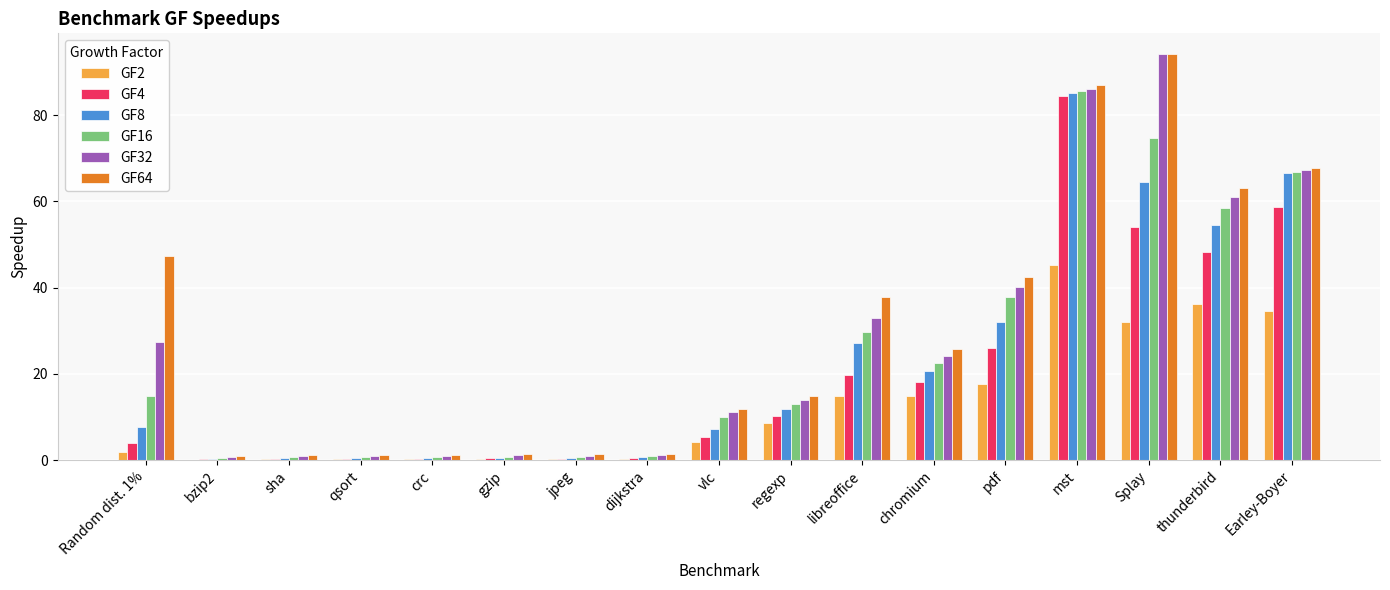

Which category has the highest value in the GF16 series?

mst